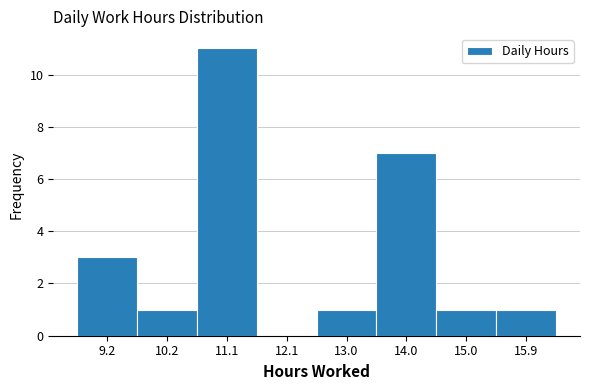

Reading right to left, what are all the values shown in this chart?

15.9=1	15.0=1	14.0=7	13.0=1	12.1=0	11.1=11	10.2=1	9.2=3